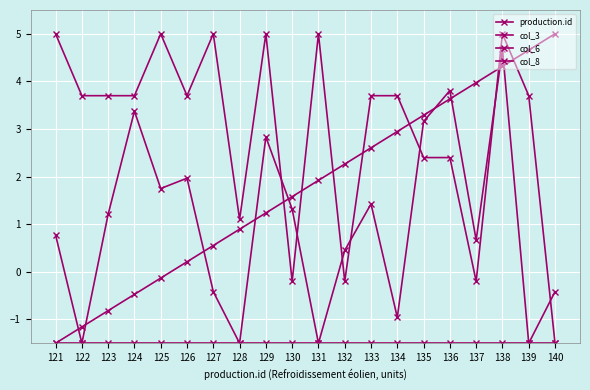

What is the total value across all series at 129?

7.6